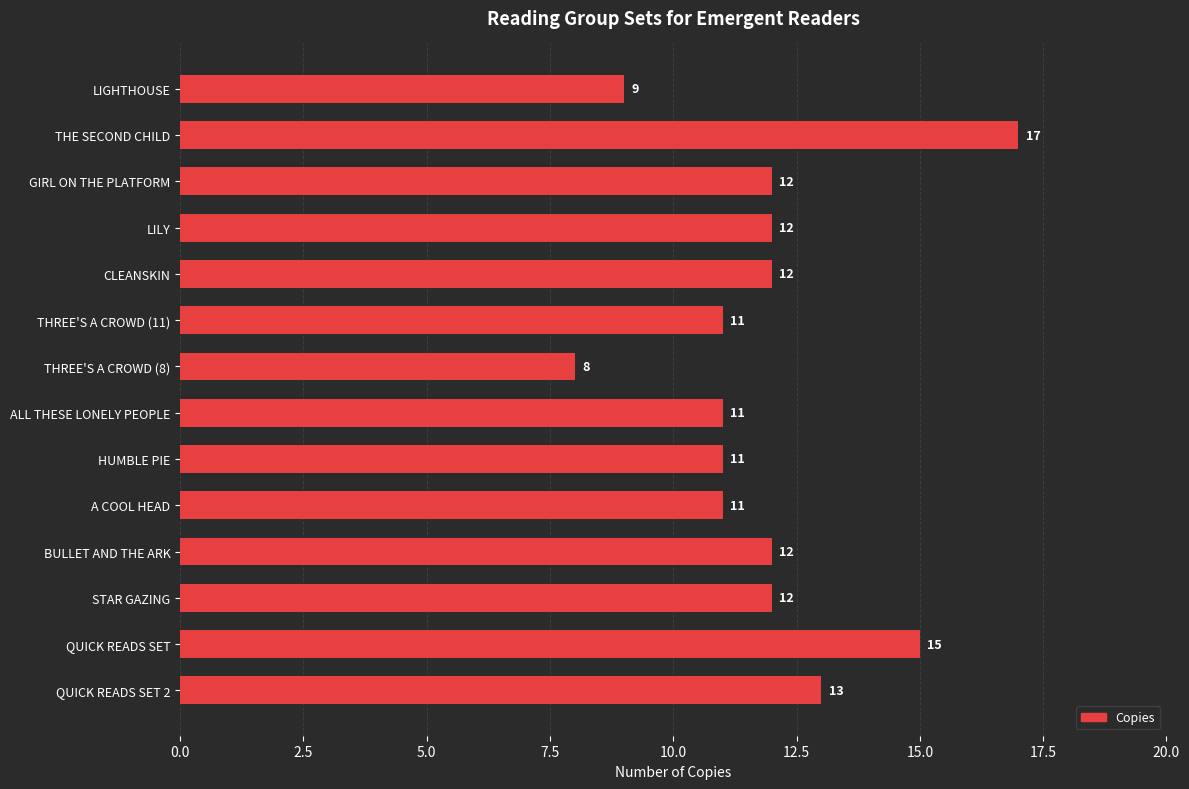

At which category does the chart reach its peak across all series?

THE SECOND CHILD